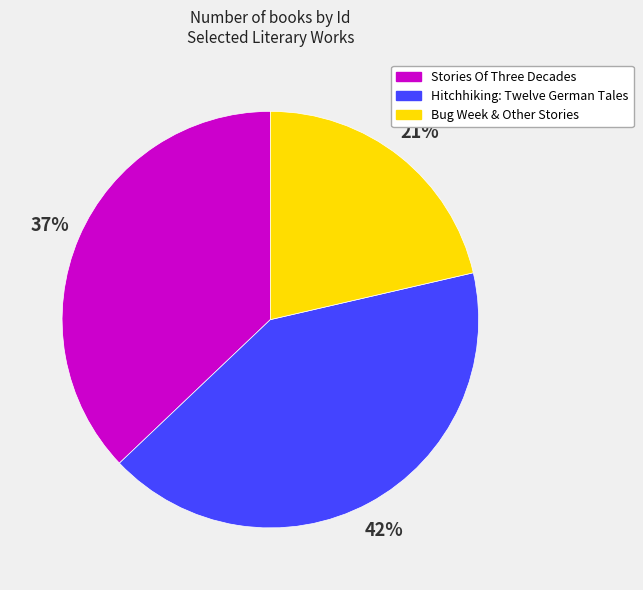

Does Hitchhiking: Twelve German Tales account for over 50% of the chart?

No